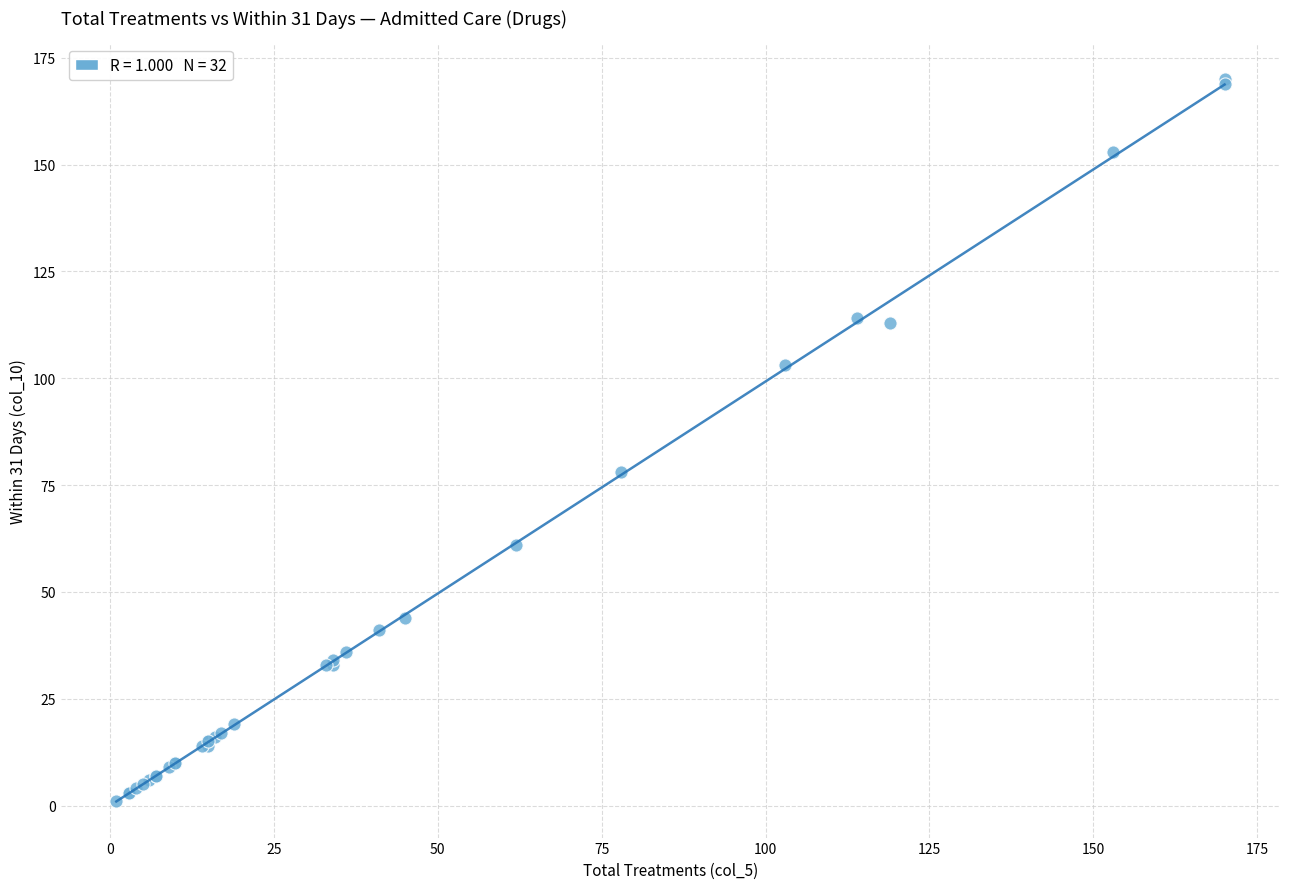

What Y value in the scatter plot is closest to 85?

78